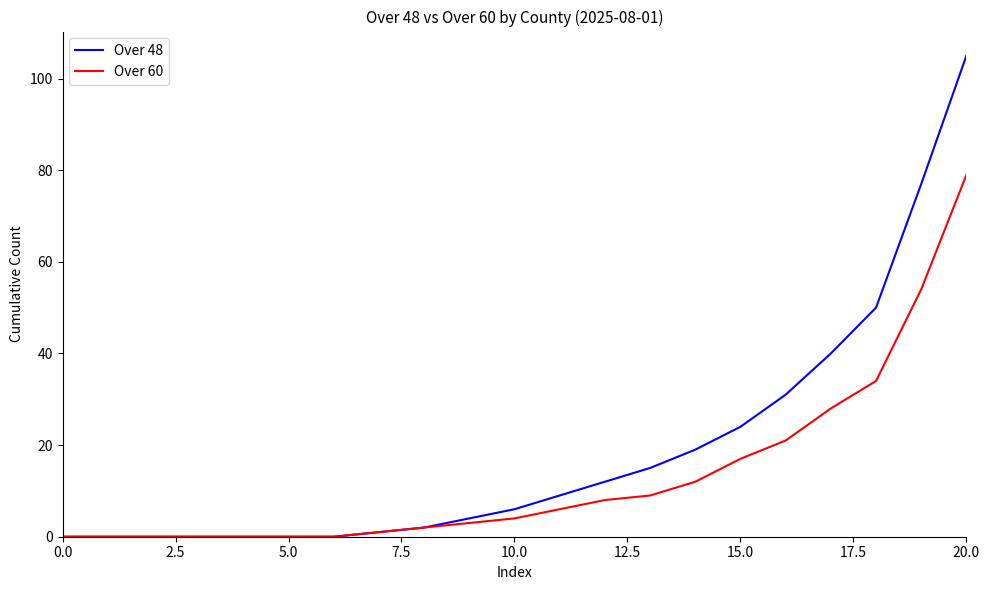

Which series has the largest total across all categories?

Over 48